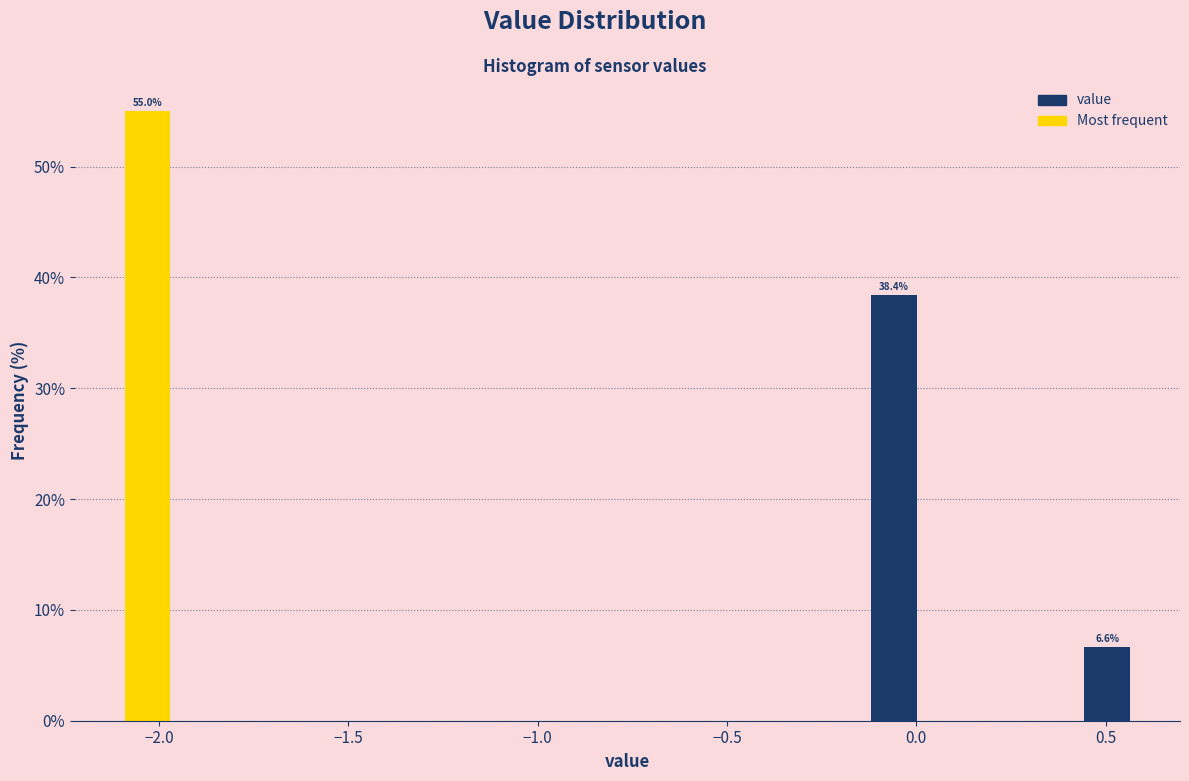

Around what value on the x-axis is the tallest bar? Give the approximate position of its centre, as read against the axis.

-2.05